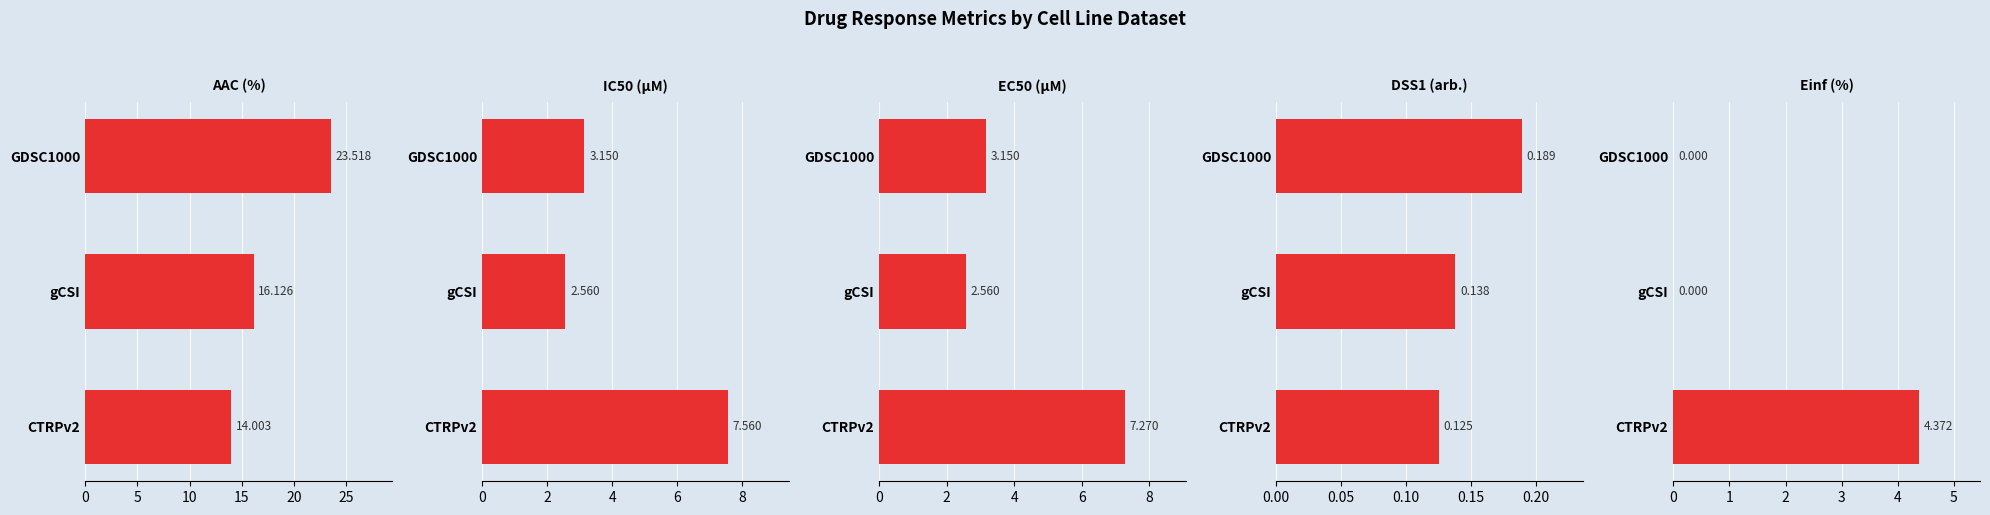

Between GDSC1000 and CTRPv2, which series saw the biggest shift?

AAC (%)